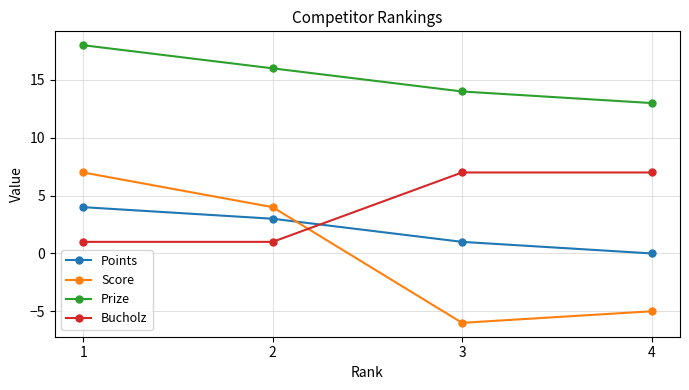

Reading left to right, transcribe all the data shown in this chart.

Points: 1=4	2=3	3=1	4=0
Score: 1=7	2=4	3=-6	4=-5
Prize: 1=18	2=16	3=14	4=13
Bucholz: 1=1	2=1	3=7	4=7